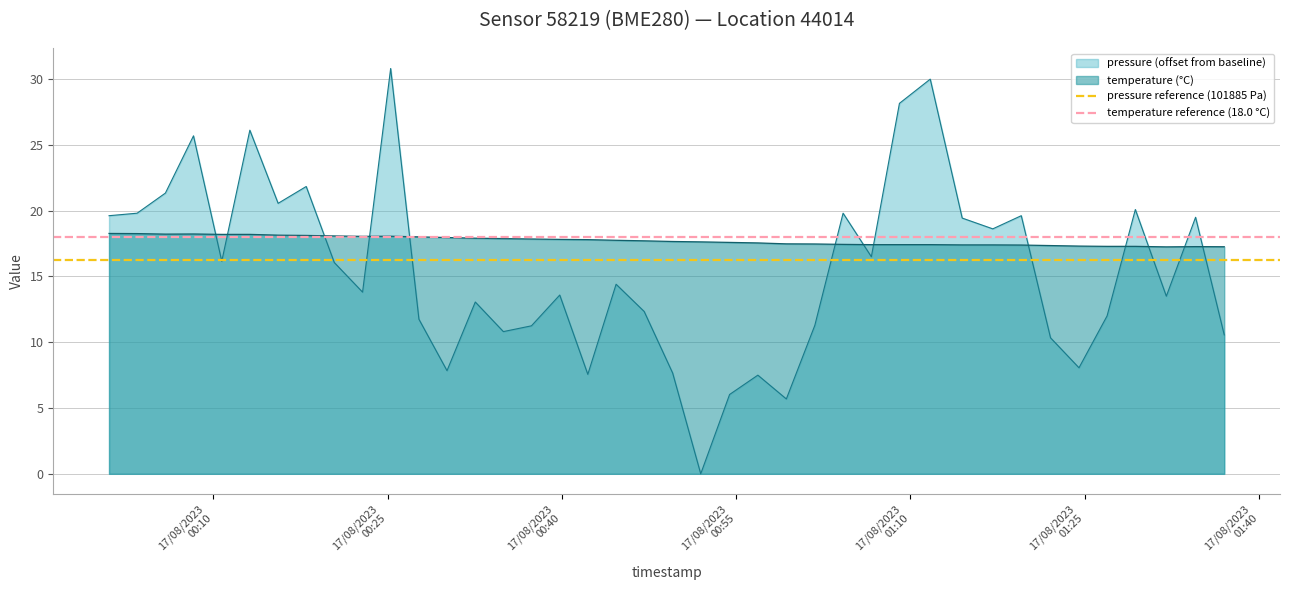

True or false: temperature (°C) and pressure (offset from baseline) intersect in this chart.

True